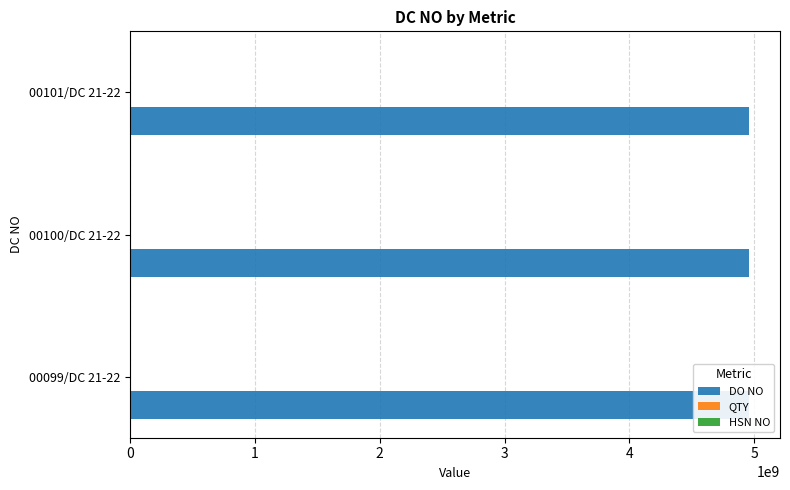

What is the total value across all series at 0?

4957793628.2